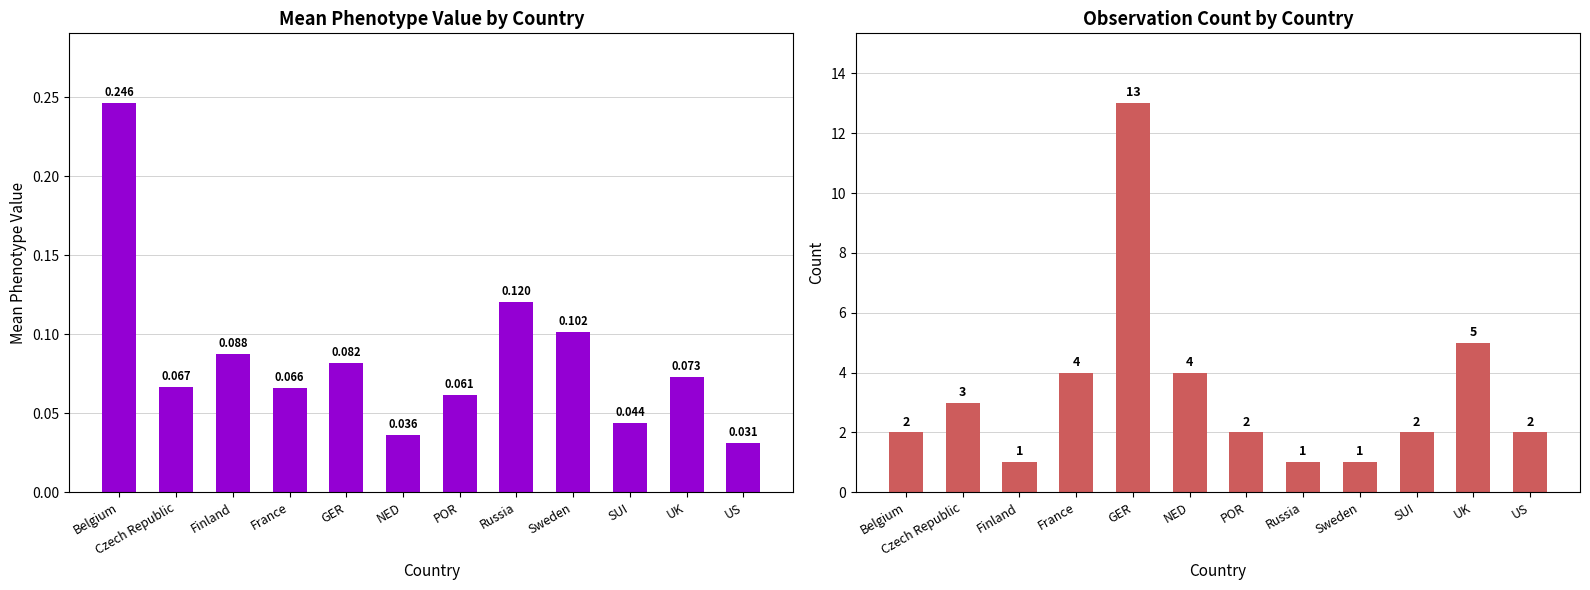

What are all the series names shown in the legend?

mean_phenotype_value, count